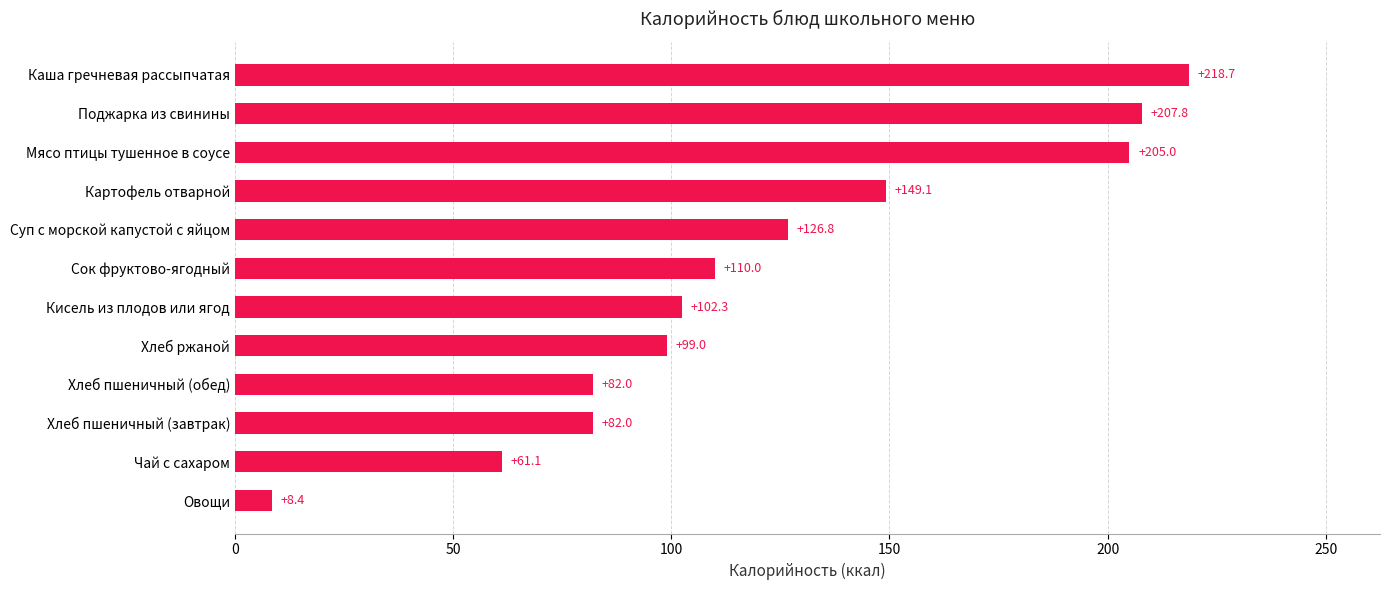

Where is the data nearest to the value 113?

Сок фруктово-ягодный